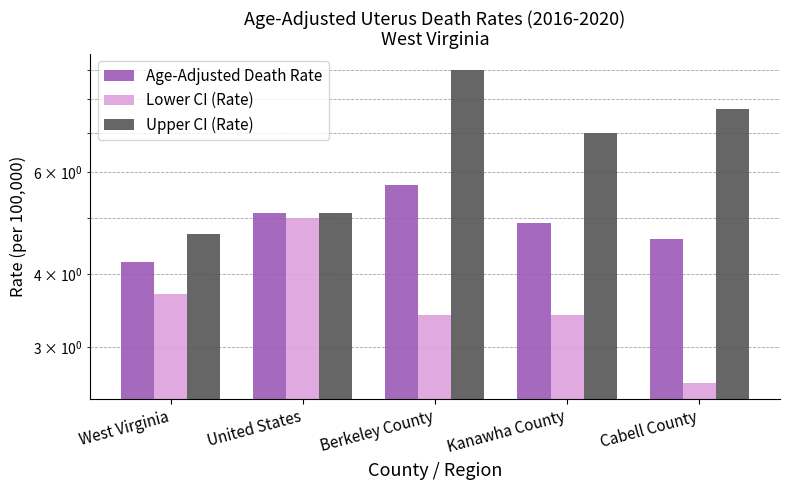

At West Virginia, list the series in order from largest to smallest.

Upper CI (Rate), Age-Adjusted Death Rate, Lower CI (Rate)